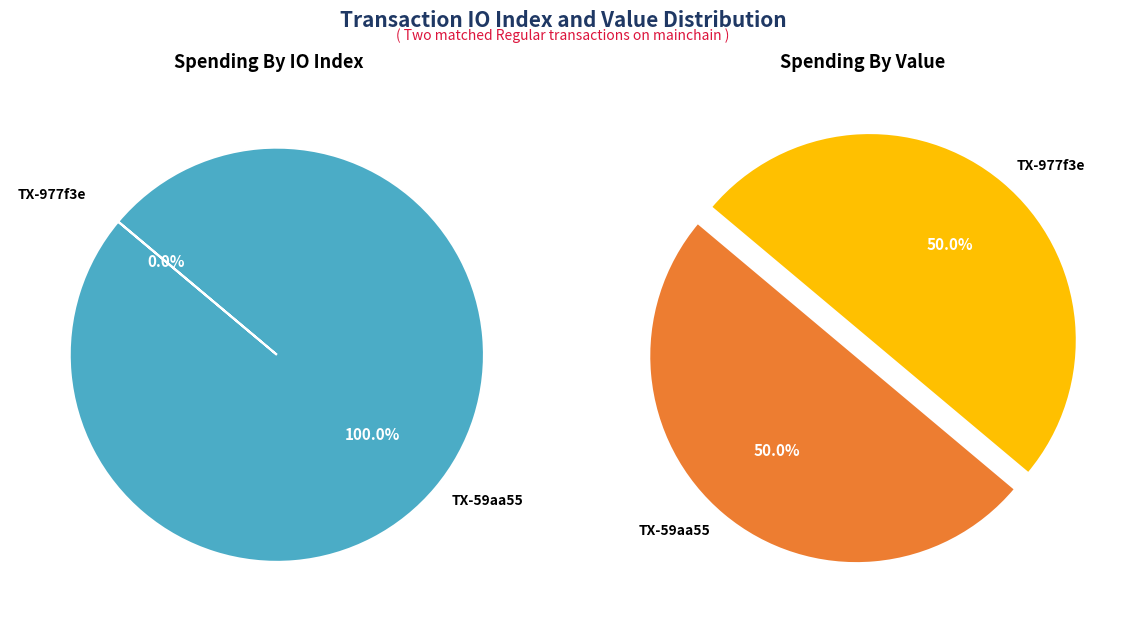

Combined, what portion of the pie is values_value and values_index?

100.0%